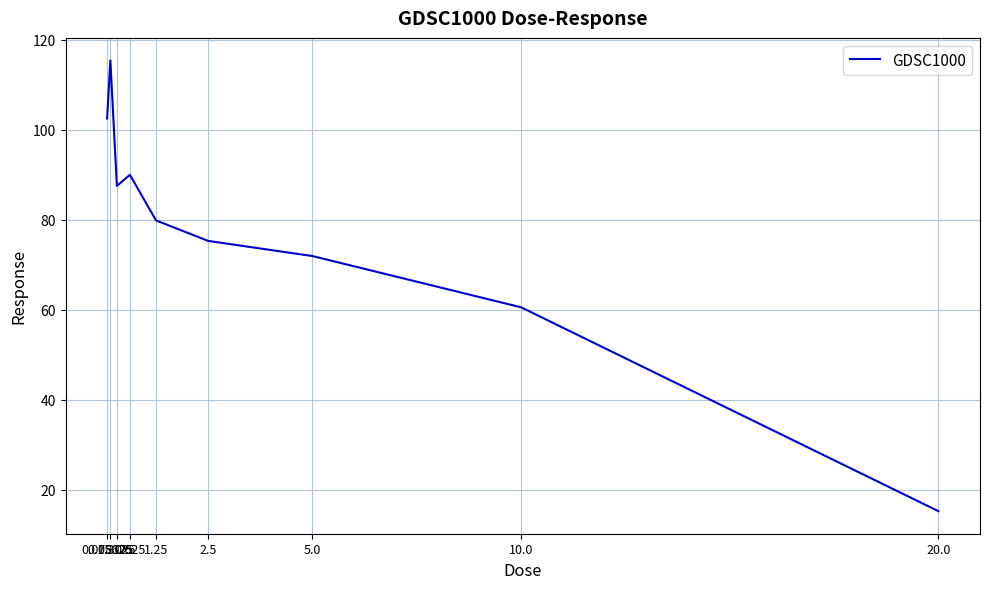

What is the change in value from 0.3125 to 0.625?

+2.5